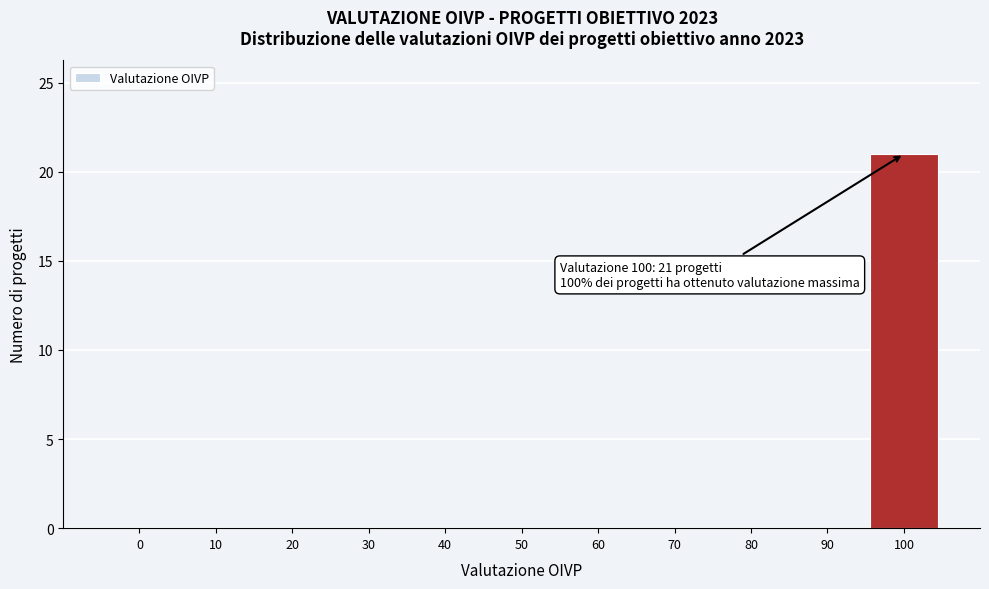

Reading left to right, extract all data points from this chart.

0=0	10=0	20=0	30=0	40=0	50=0	60=0	70=0	80=0	90=0	100=21